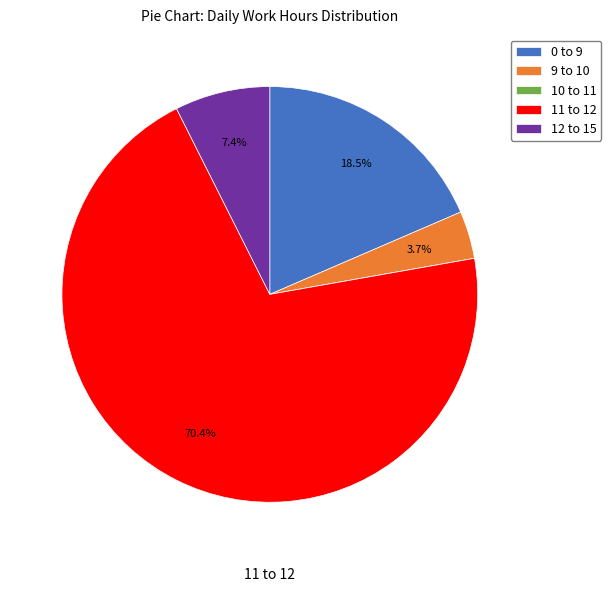

What is the largest slice in the pie chart?

11 to 12